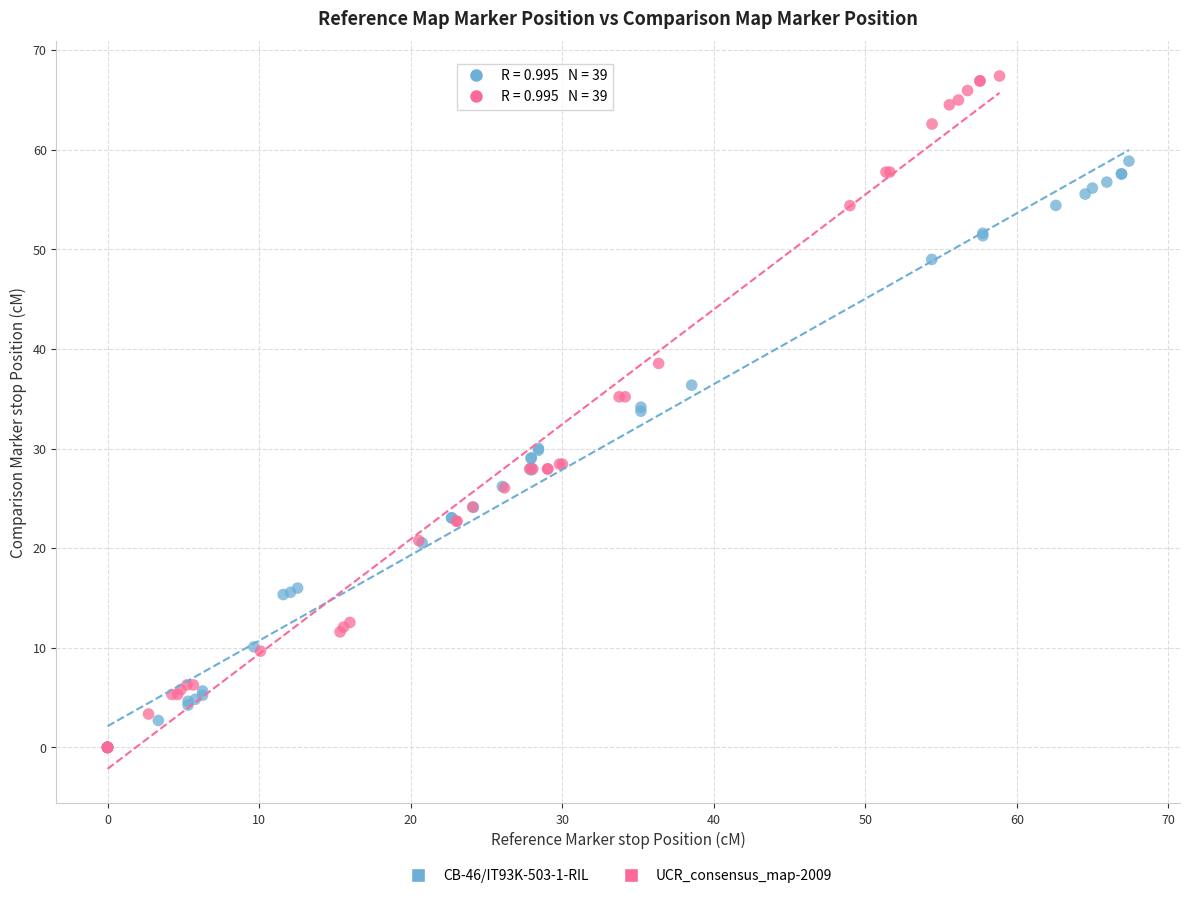

Which series has the largest Y range (max minus min)?

UCR_consensus_map-2009